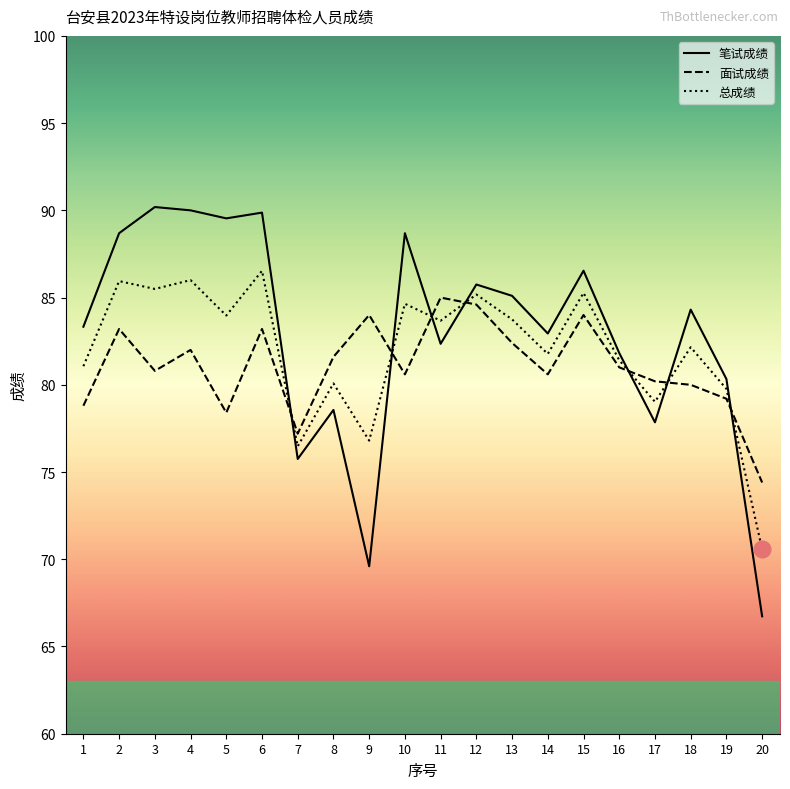

Is it true that 面试成绩 equals 41.1 at 6?

False